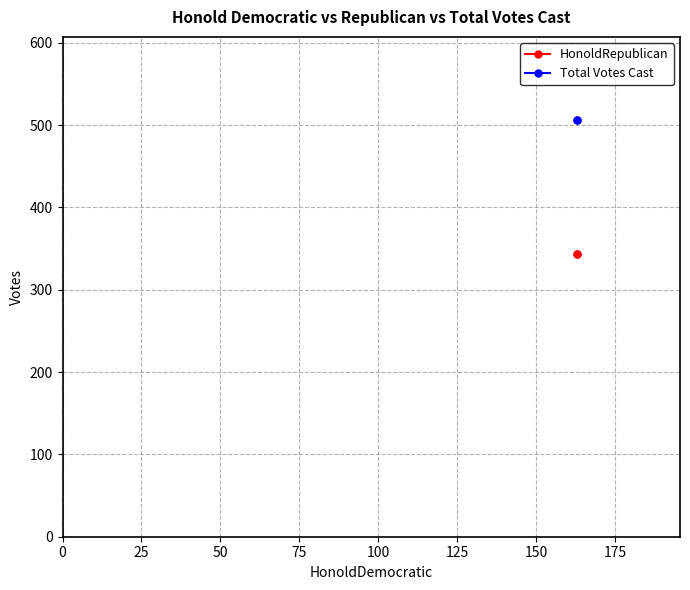

Which series has the widest spread of values?

HonoldRepublican